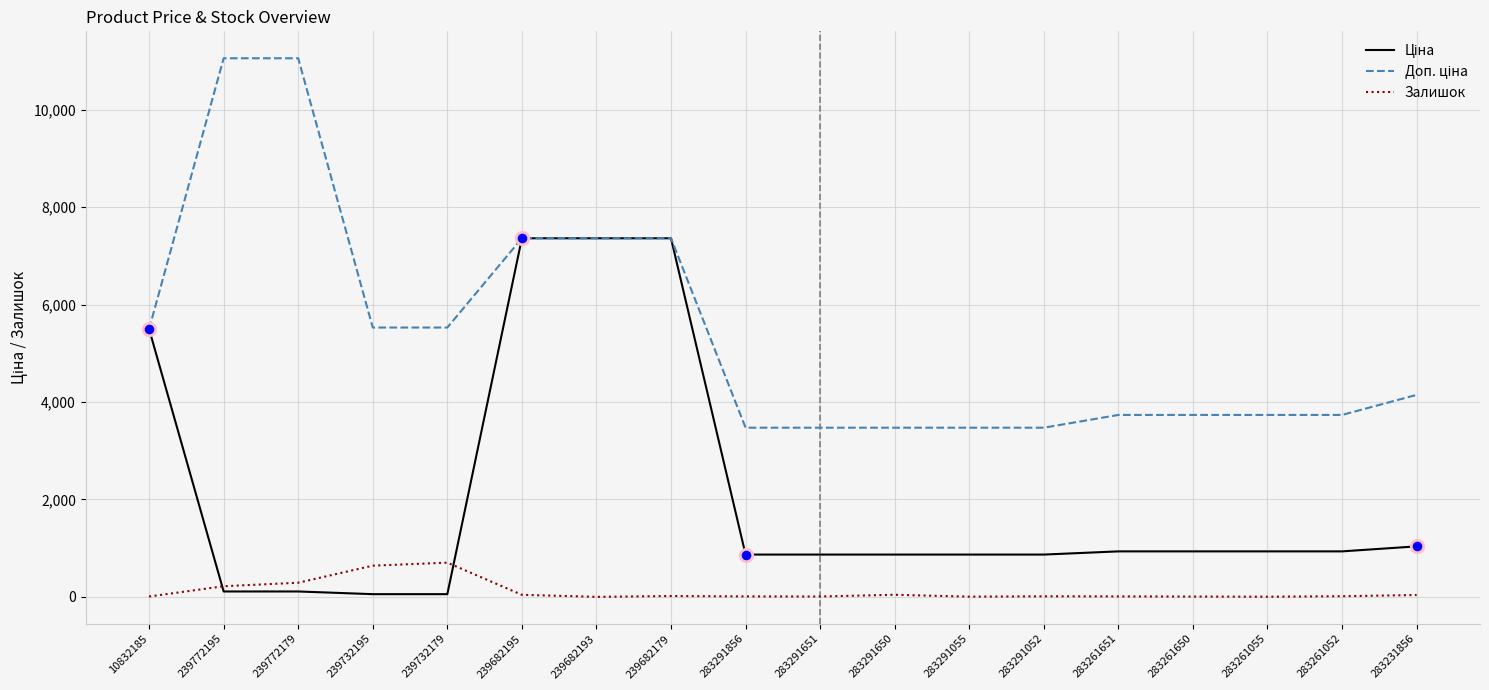

What is the total value across all series at 283261651?

4676.7